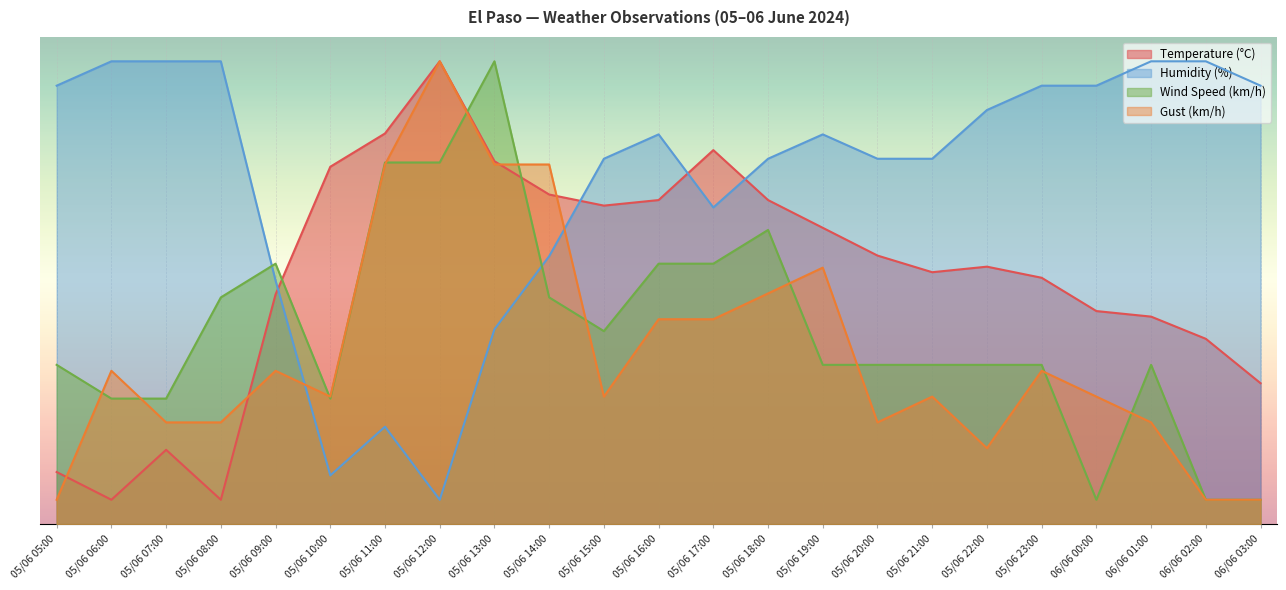

Which label corresponds to the smallest value in the chart?

05/06 06:00